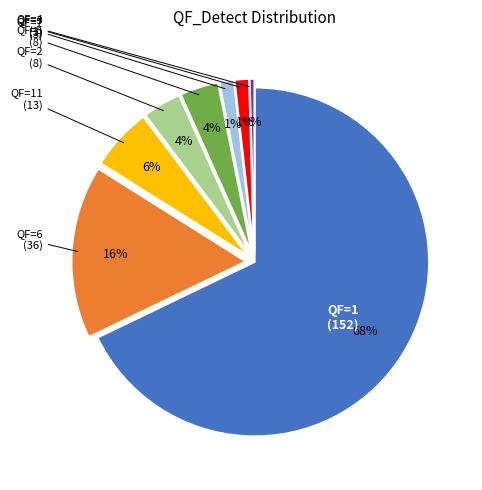

How many slices are in this pie chart?

8